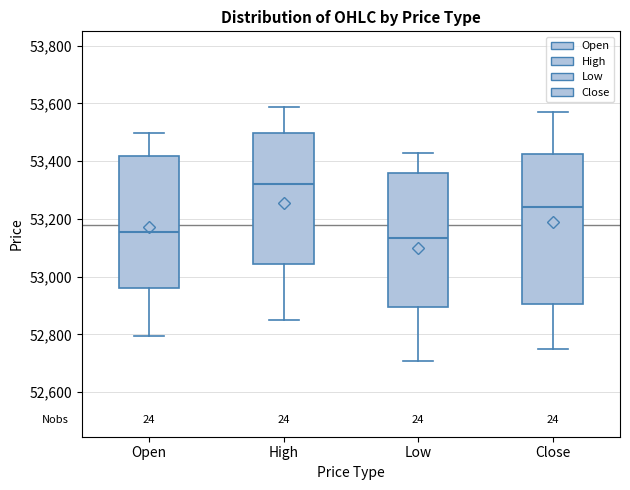

Reading left to right, transcribe this box plot: for each box, give where its median line is, the range the box spans, and where its two whiskers end, as read against the y-axis. The values are not printed on the chart, so give them approximately, as read against the axis.

Open: median 53160, box 52960 to 53420, whiskers 52800 to 53500
High: median 53320, box 53040 to 53500, whiskers 52860 to 53580
Low: median 53140, box 52900 to 53360, whiskers 52700 to 53420
Close: median 53240, box 52900 to 53420, whiskers 52760 to 53580